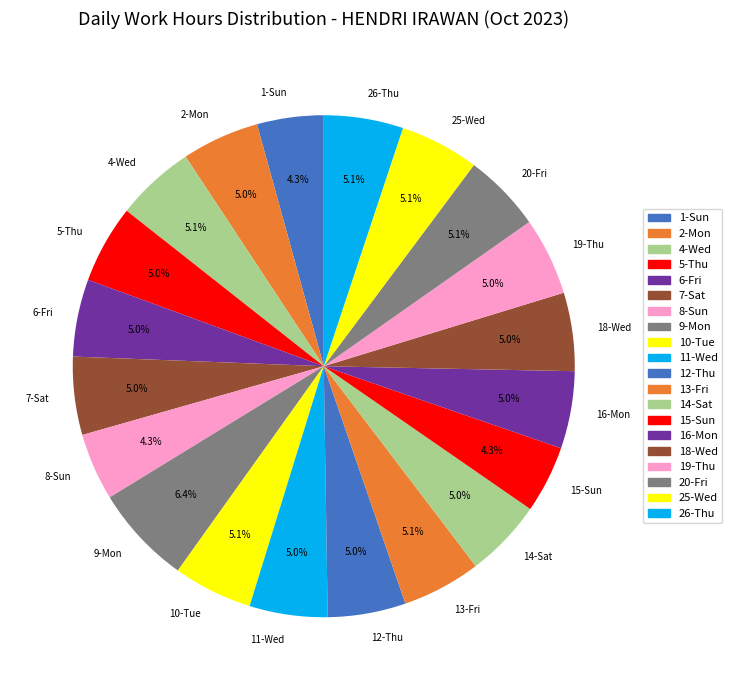

What is the largest slice in the pie chart?

9-Mon